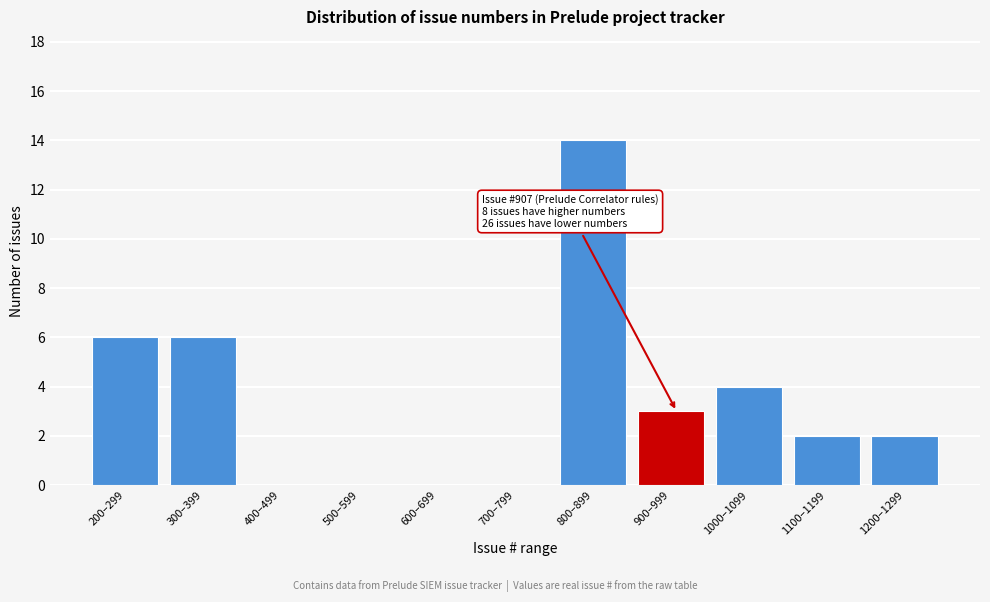

Reading left to right, extract all data points from this chart.

200–299=6	300–399=6	400–499=0	500–599=0	600–699=0	700–799=0	800–899=14	900–999=3	1000–1099=4	1100–1199=2	1200–1299=2